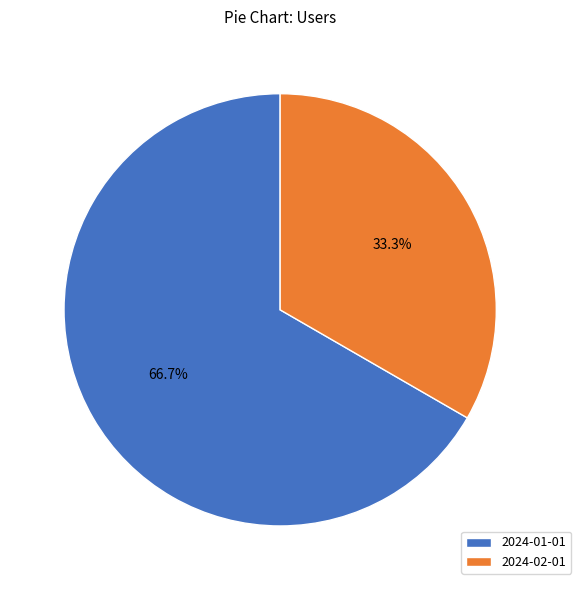

Which slice represents more than half of the pie?

2024-01-01